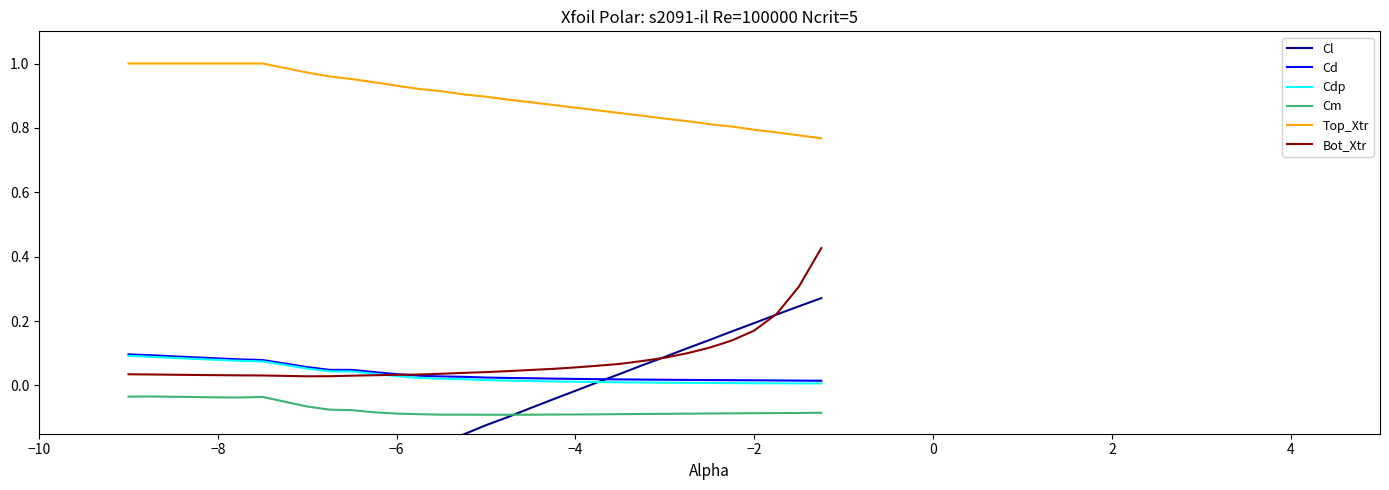

How many negative values does the Cl series have?

19